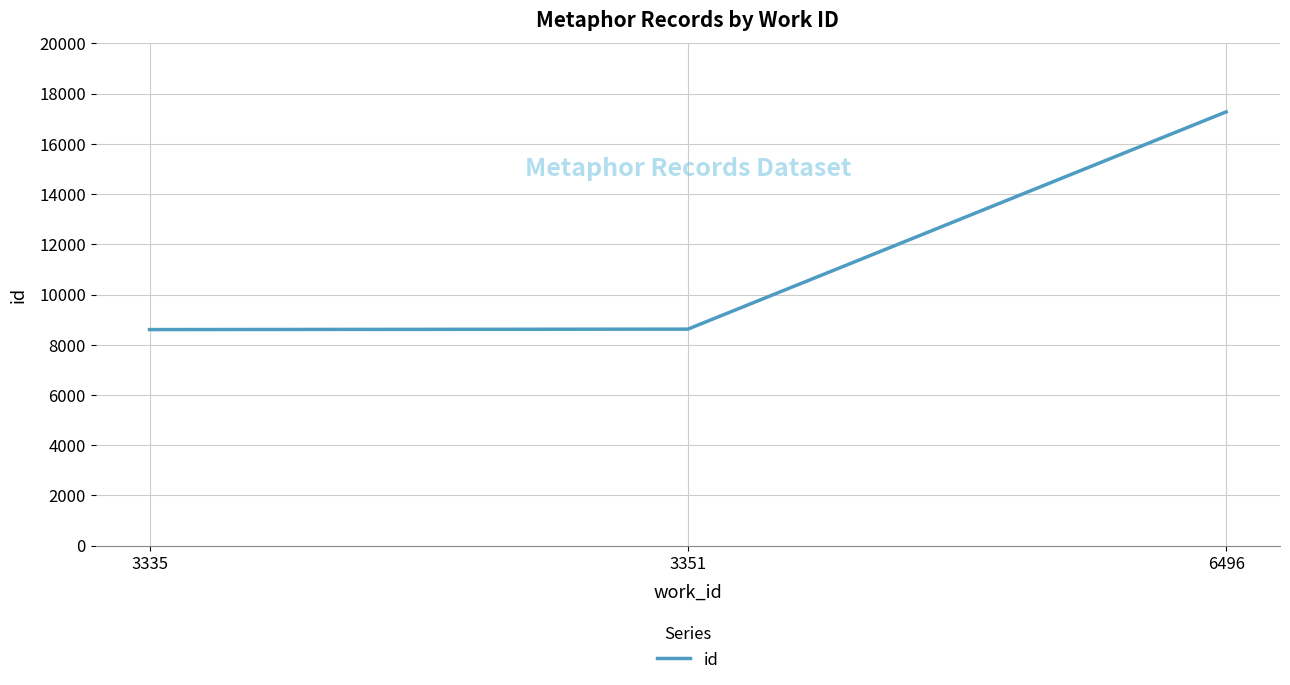

What is the sum of the values at 3351 and 3335?

17230